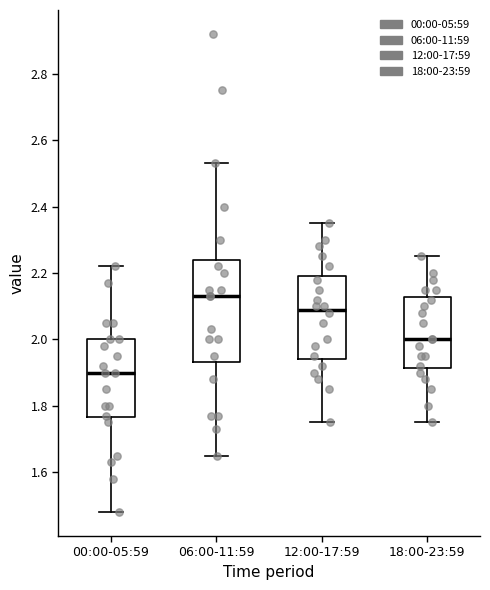

Reading left to right, read every box against the y-axis: the position of its median line, the range the box covers, and the ends of its whiskers. The values are not printed on the chart, so give them approximately, as read against the axis.

00:00-05:59: median 1.90, box 1.76 to 2.00, whiskers 1.48 to 2.22
06:00-11:59: median 2.14, box 1.94 to 2.24, whiskers 1.66 to 2.54
12:00-17:59: median 2.10, box 1.94 to 2.20, whiskers 1.76 to 2.36
18:00-23:59: median 2.00, box 1.92 to 2.12, whiskers 1.76 to 2.26